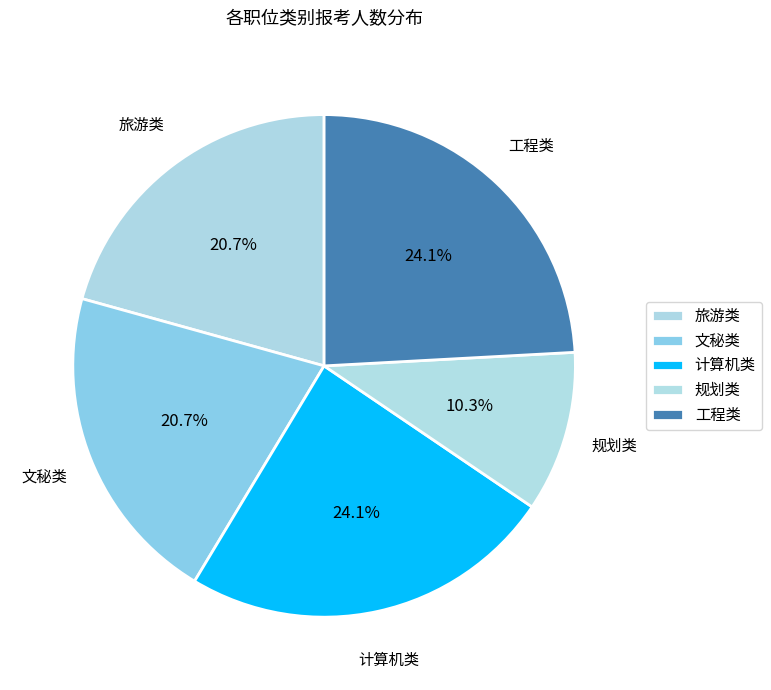

How much of the chart is everything except 文秘类?

79.3%